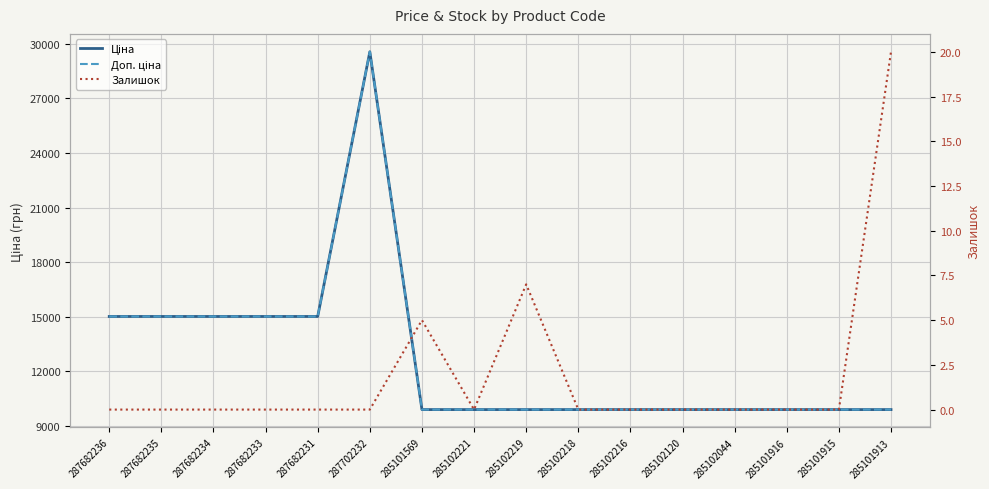

Does the chart display data point markers on the line(s)?

No